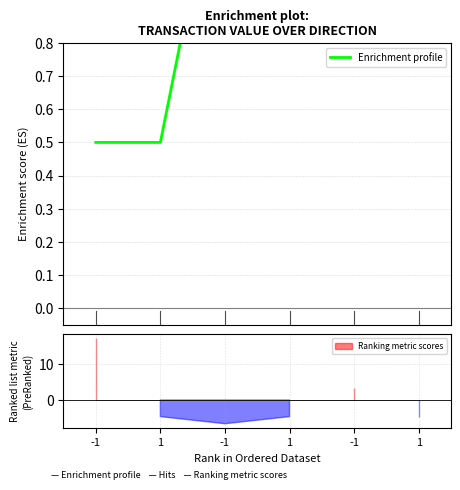

What is the label of the 6th point from the left?

1